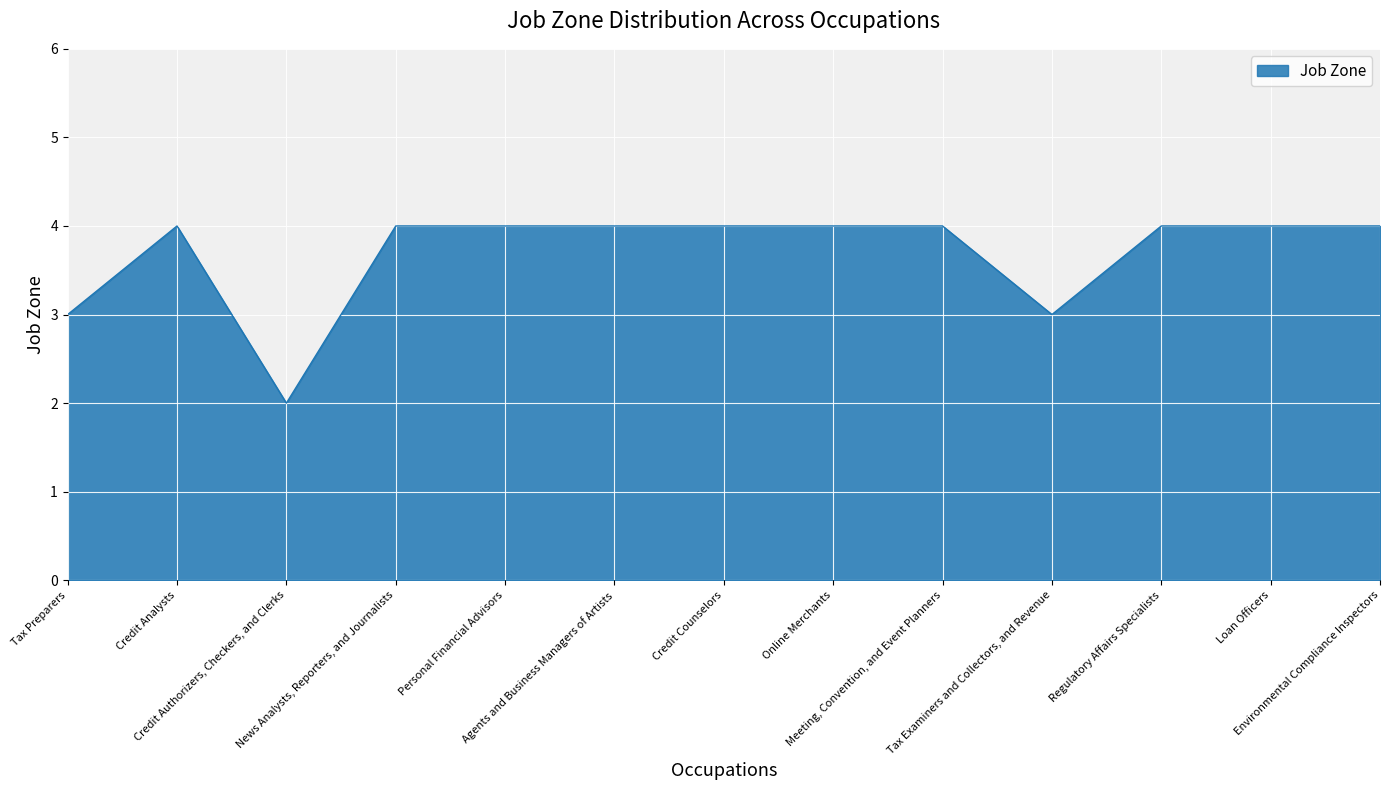

Reading right to left, list all the values displayed in this chart.

4	4	4	3	4	4	4	4	4	4	2	4	3